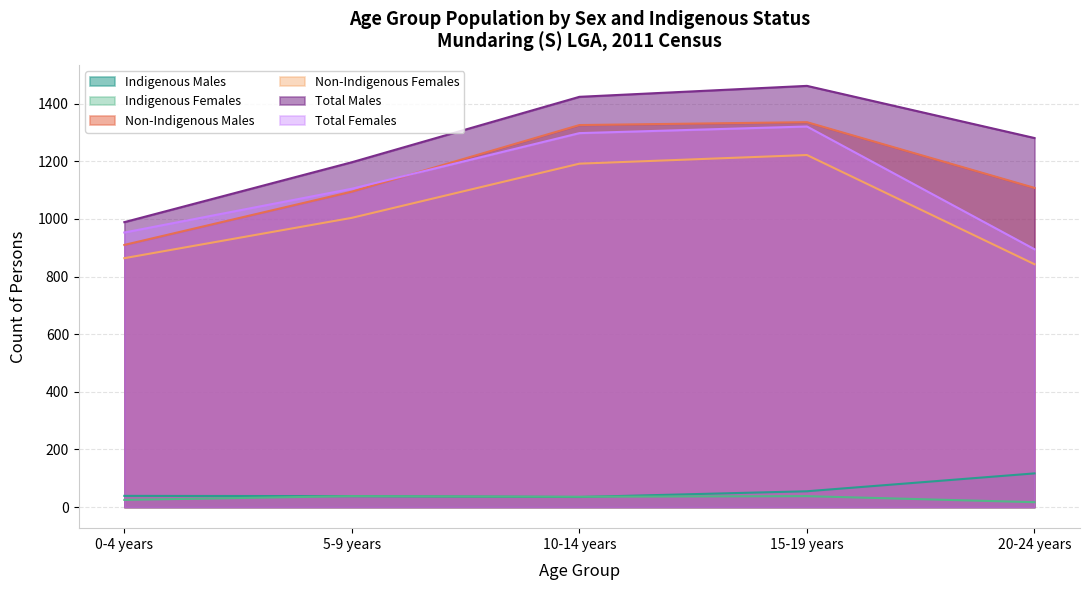

Reading left to right, list all the values displayed in this chart.

Indigenous Males: 0-4 years=39	5-9 years=38	10-14 years=35	15-19 years=55	20-24 years=117
Indigenous Females: 0-4 years=25	5-9 years=38	10-14 years=36	15-19 years=38	20-24 years=17
Non-Indigenous Males: 0-4 years=910	5-9 years=1095	10-14 years=1326	15-19 years=1336	20-24 years=1108
Non-Indigenous Females: 0-4 years=864	5-9 years=1004	10-14 years=1192	15-19 years=1222	20-24 years=843
Total Males: 0-4 years=989	5-9 years=1197	10-14 years=1424	15-19 years=1462	20-24 years=1281
Total Females: 0-4 years=953	5-9 years=1105	10-14 years=1298	15-19 years=1321	20-24 years=895